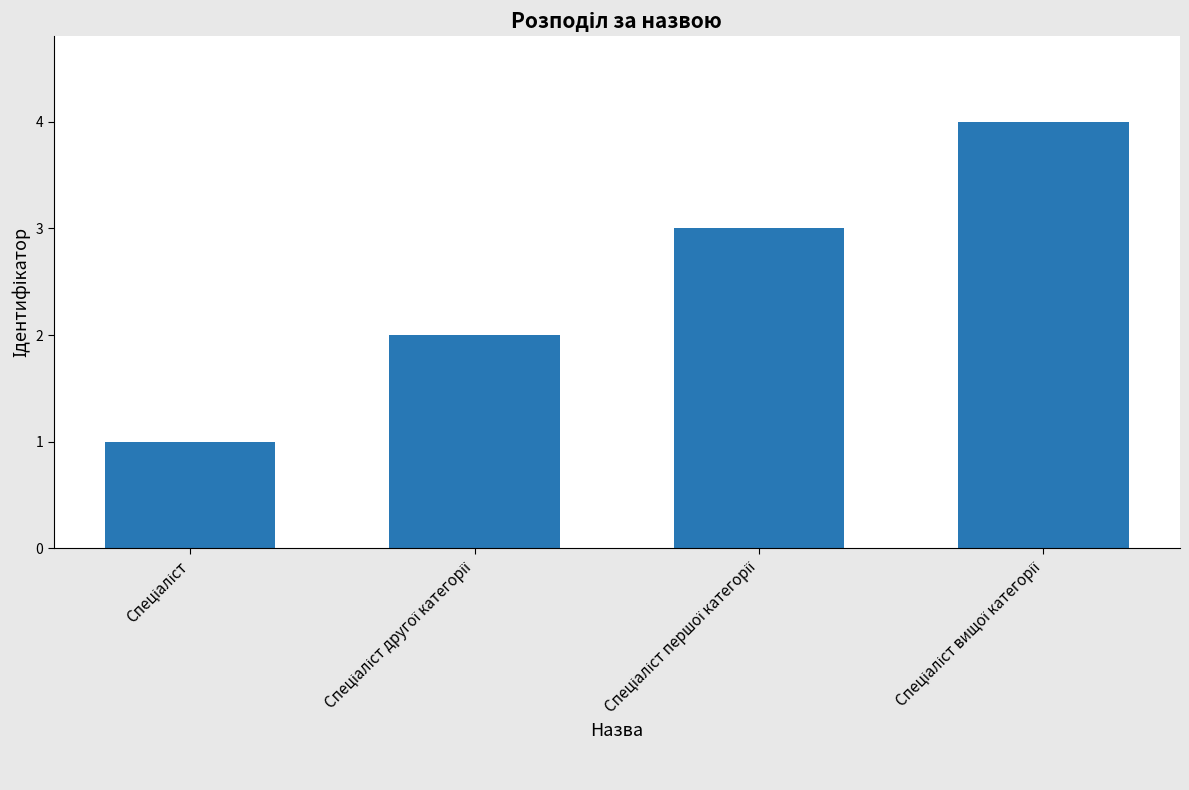

What is the greatest value displayed?

4